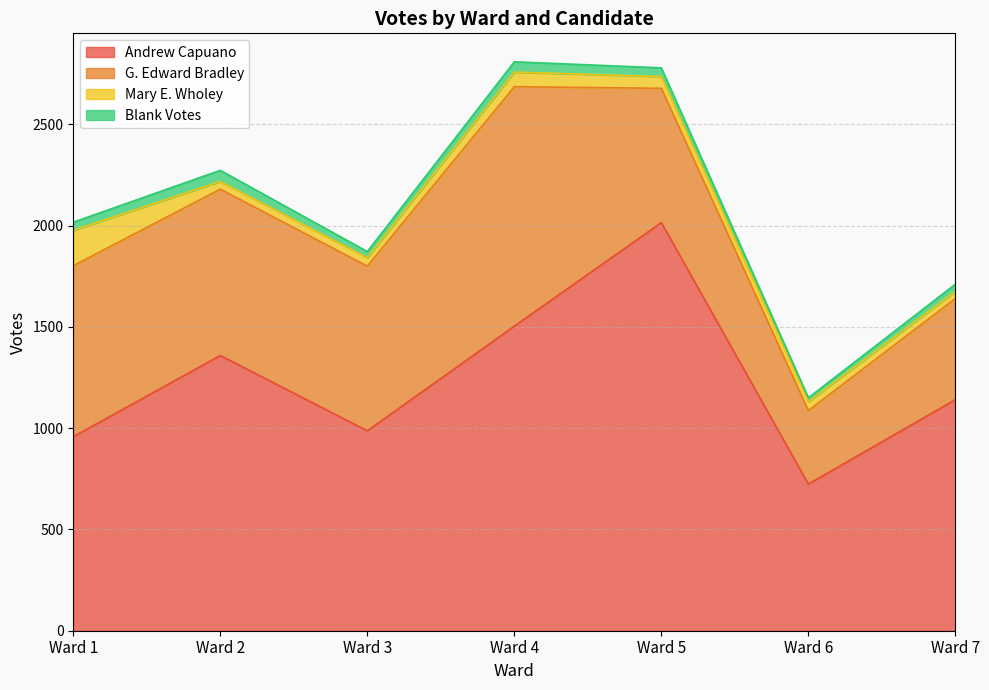

How many interior local peaks does the Blank Votes series have?

2